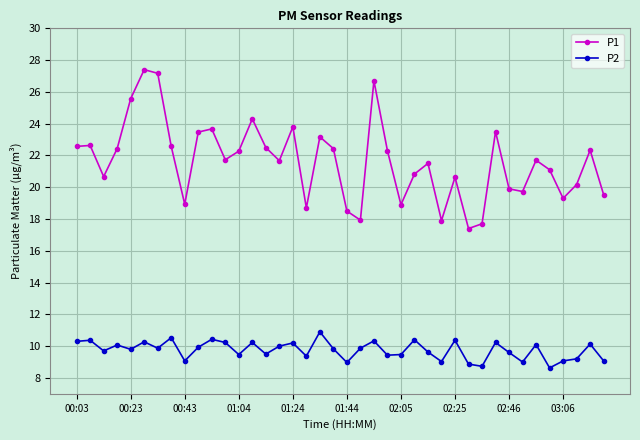

True or false: P1 and P2 cross at least once.

False